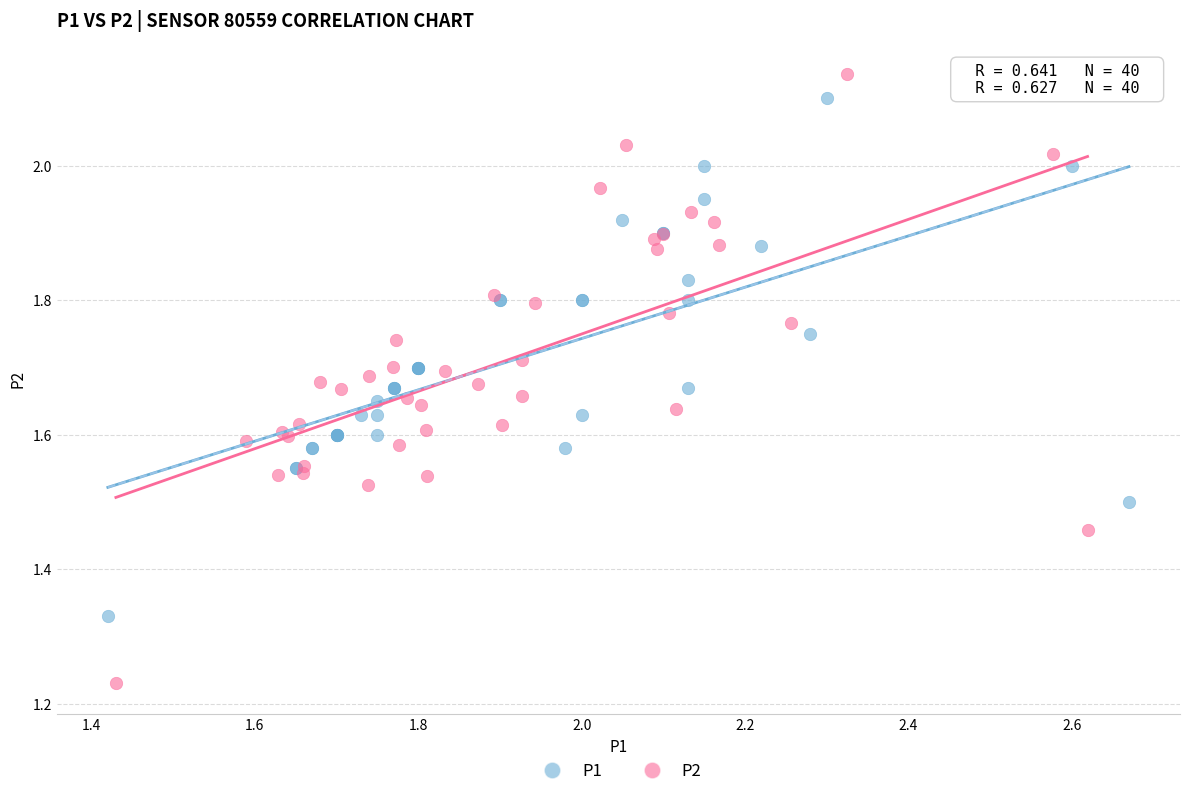

Which series reaches the maximum Y coordinate?

P2